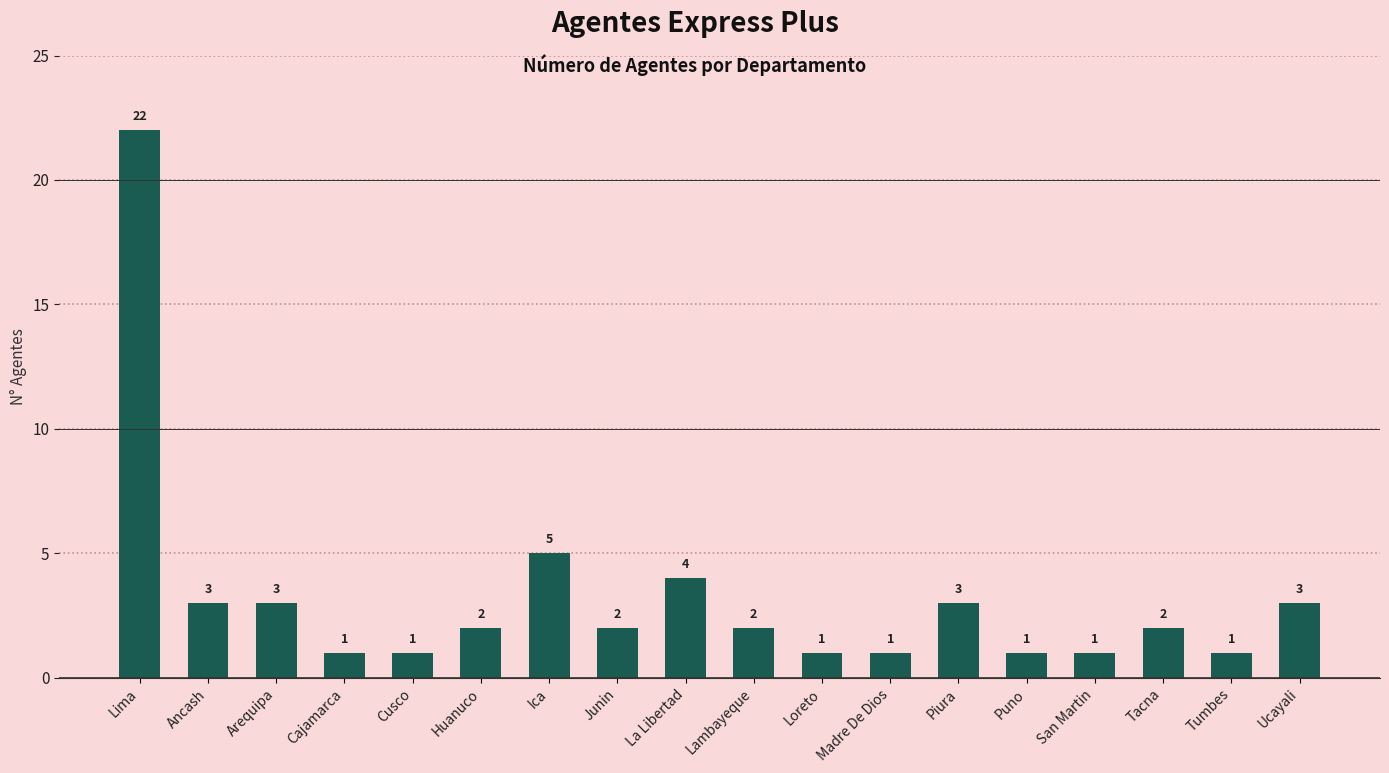

Approximately how many times larger is the value at Piura compared to Huanuco?

1.5